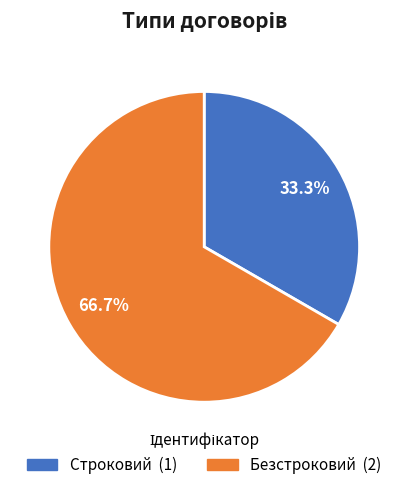

What is the majority slice?

Безстроковий